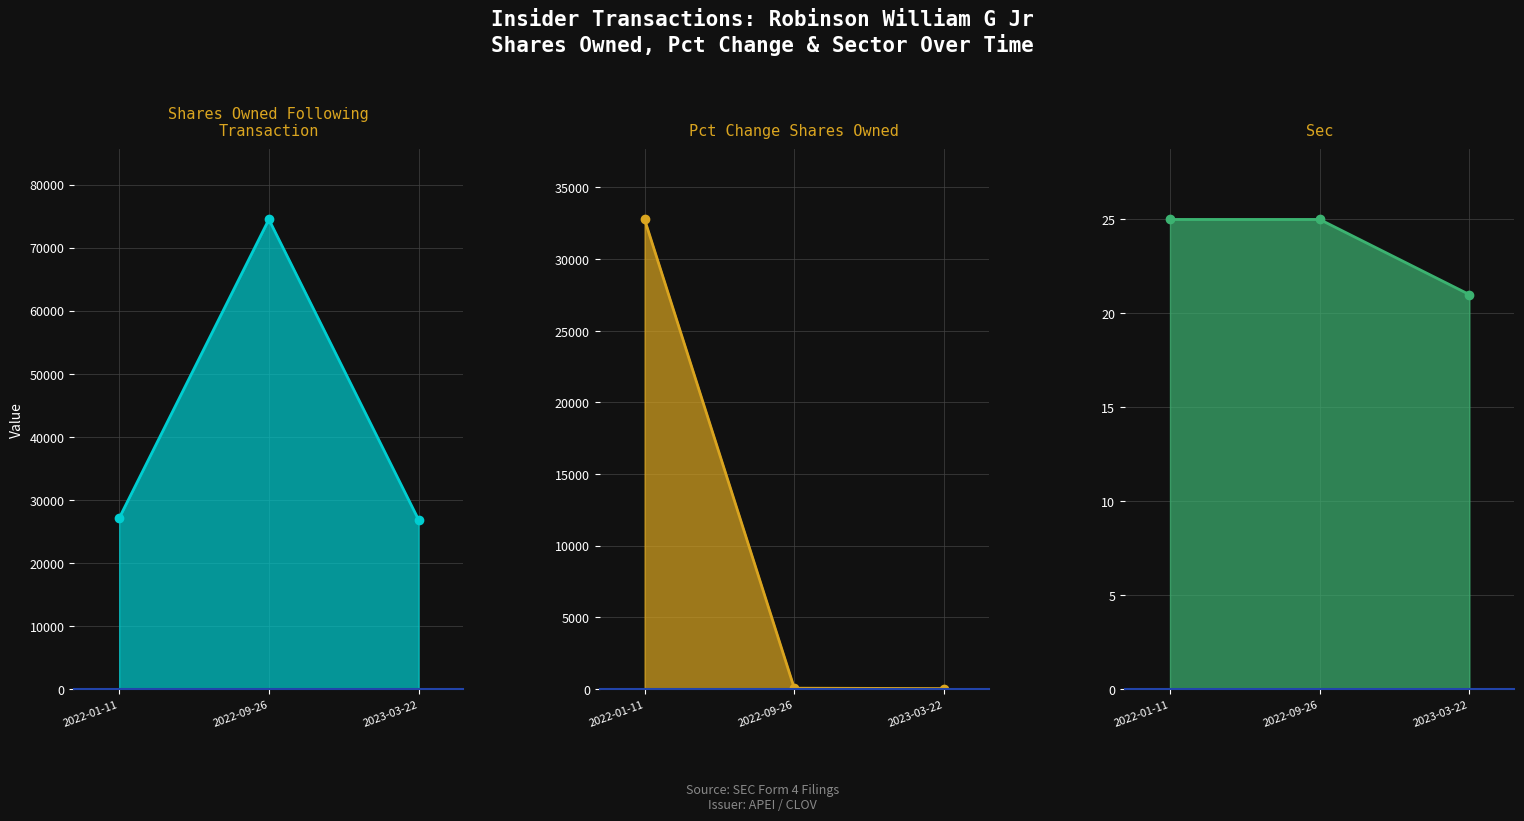

Count the sec line values in the range 21 to 25.

3